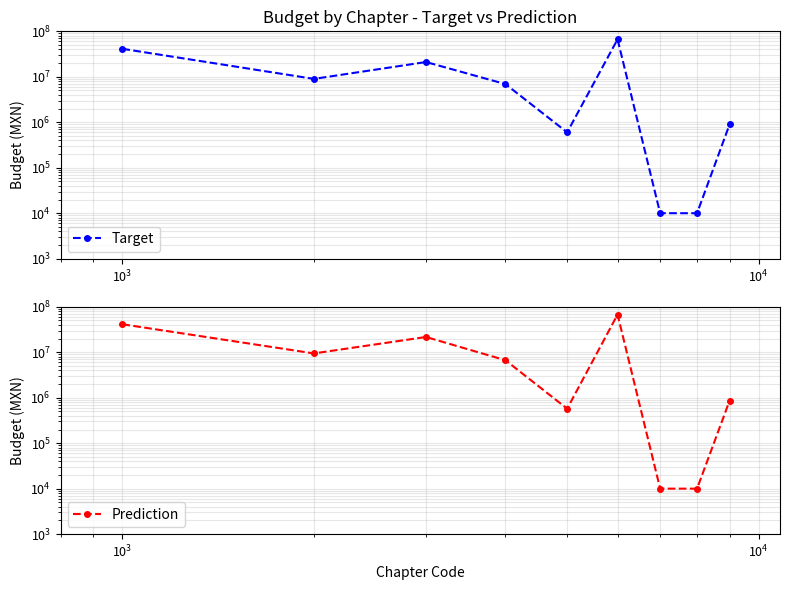

Count the number of categories in the chart.

9